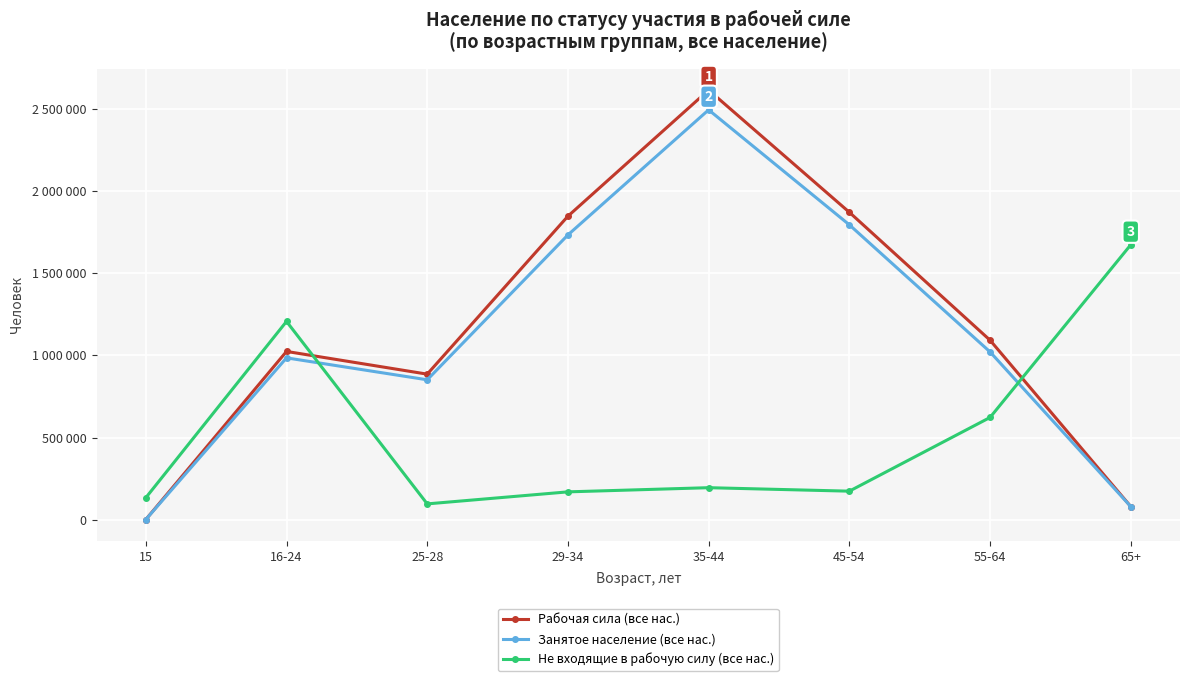

At 45-54, list the series in order from smallest to largest.

Не входящие в рабочую силу (все нас.), Занятое население (все нас.), Рабочая сила (все нас.)